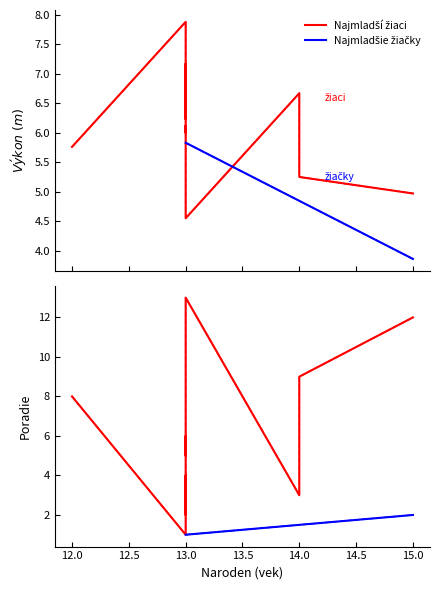

True or false: Poradie has more than 2 interior local peaks.

False